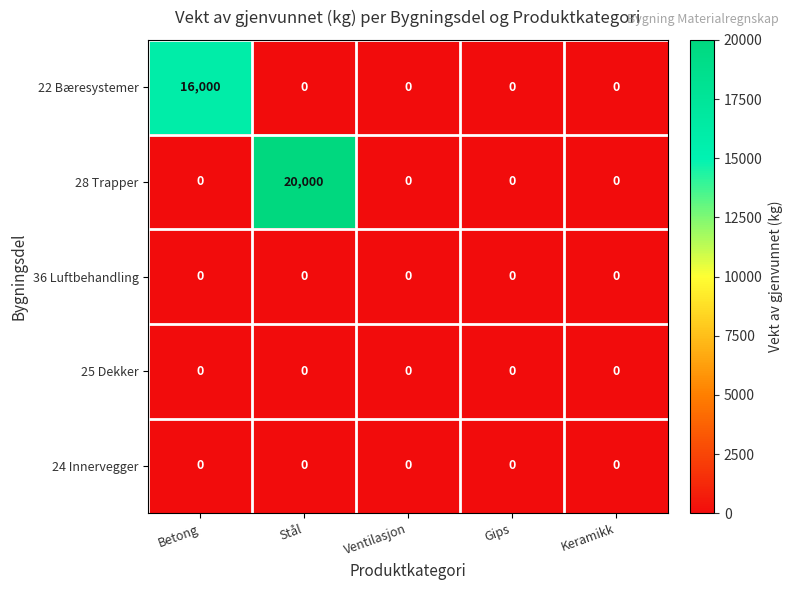

Which label corresponds to the largest value in the chart?

Stål